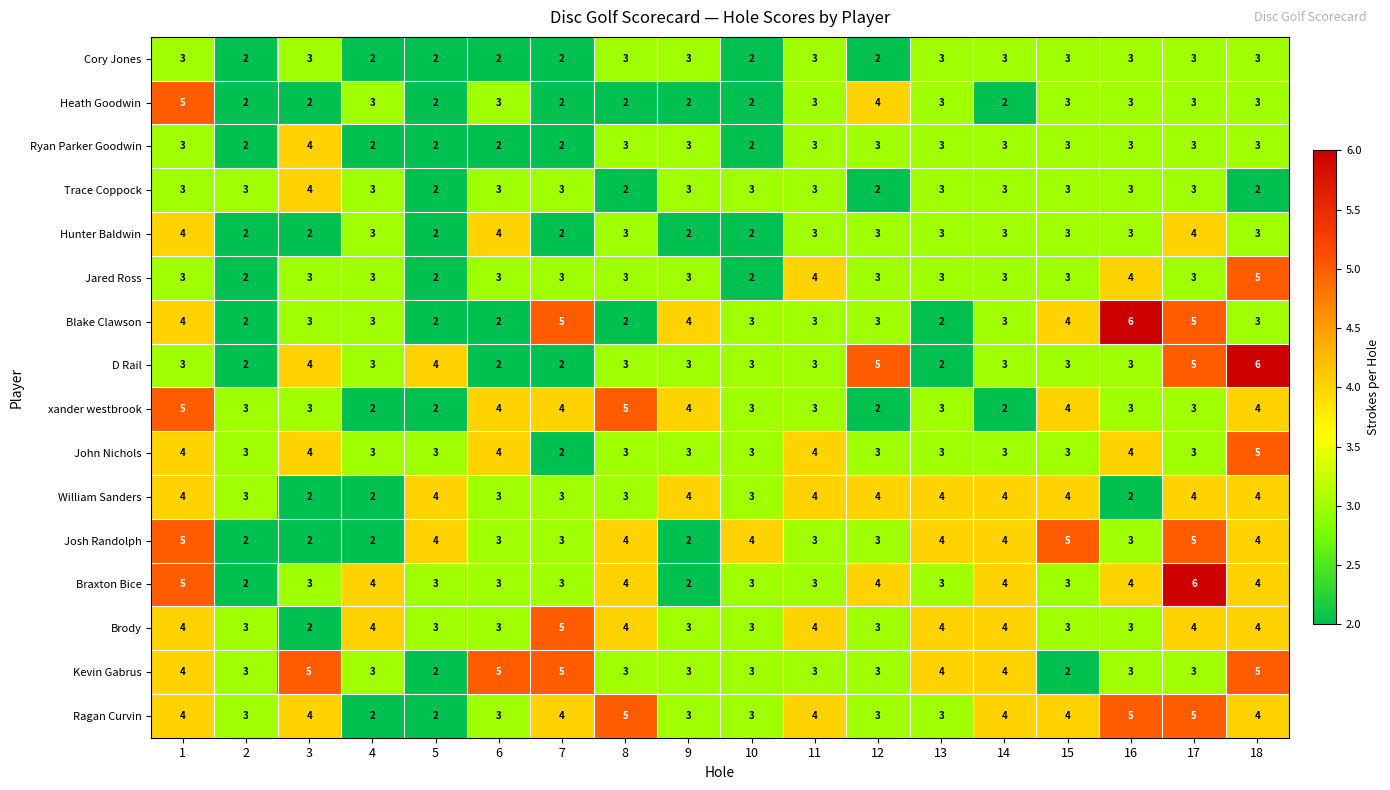

What is the sum of the Josh Randolph values at 1 and 4?

7